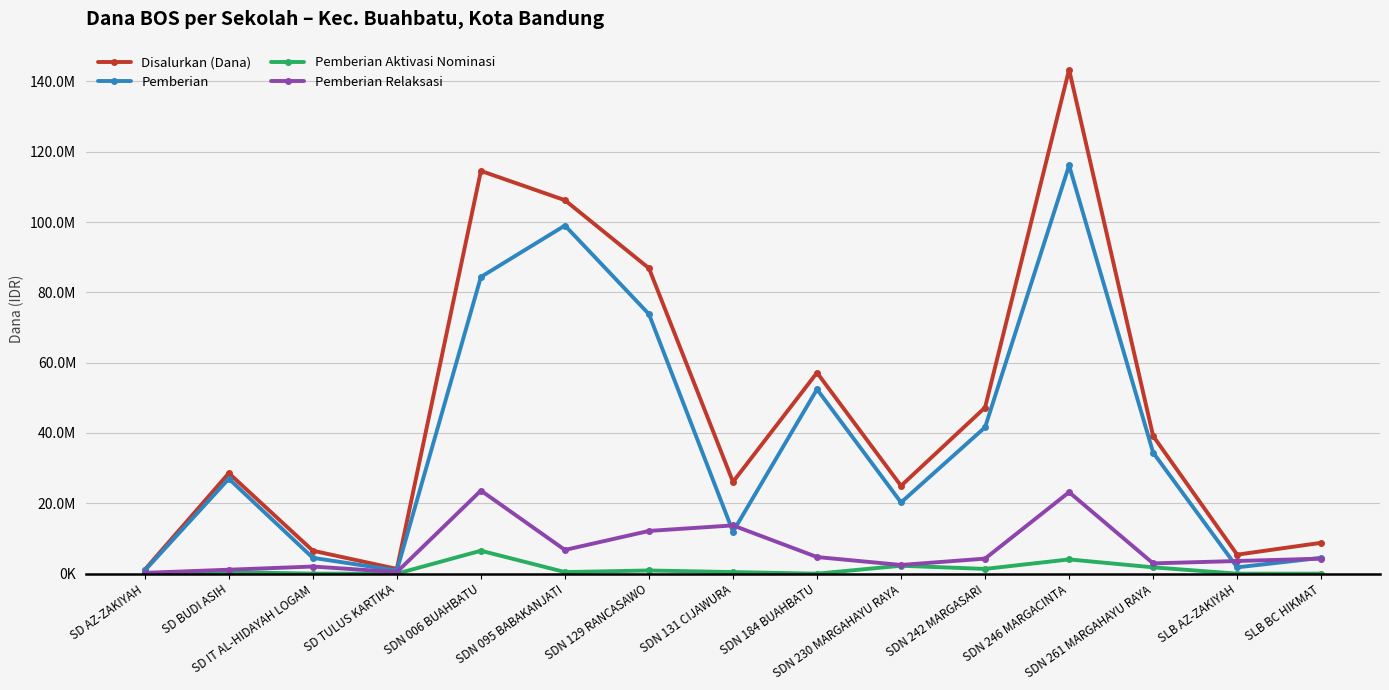

What are all the series names shown in the legend?

Disalurkan (Dana), Pemberian, Pemberian Aktivasi Nominasi, Pemberian Relaksasi